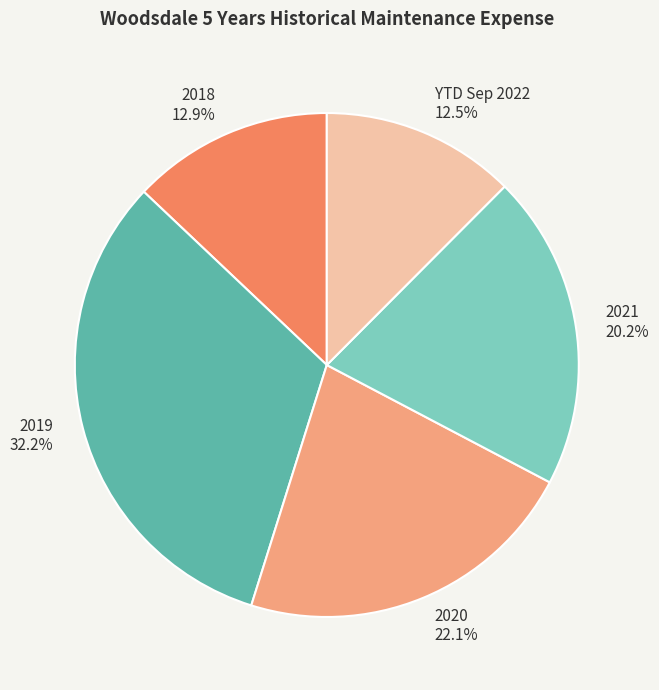

Is there a majority slice in this chart?

No